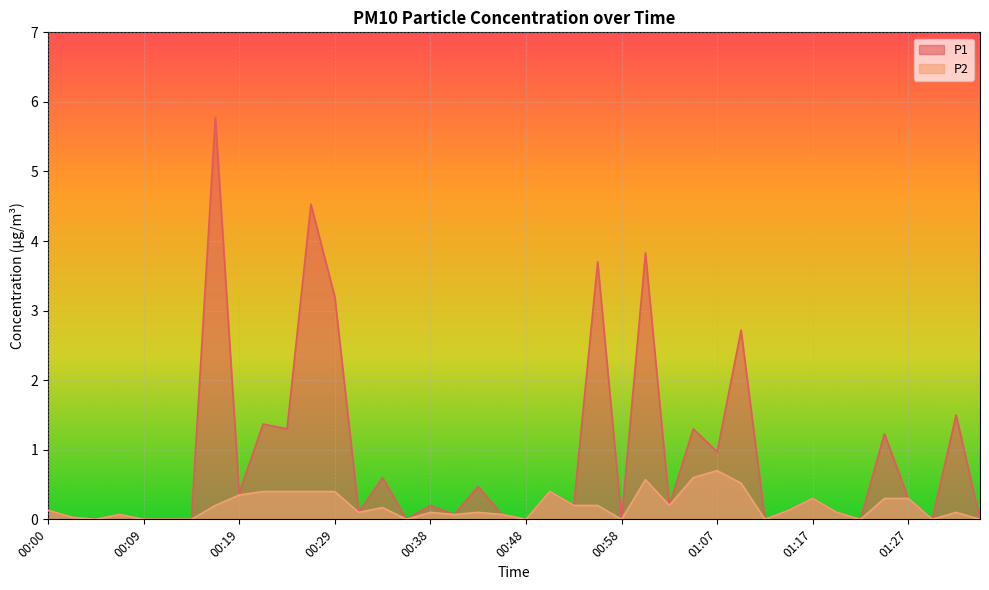

What is the sum of the P1 values at 00:14 and 00:29?

3.2